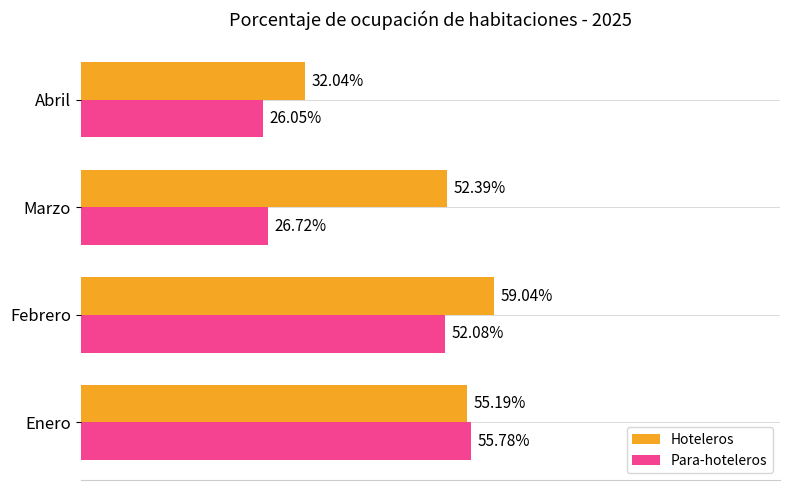

Which category has the highest value in the Para-hoteleros series?

Enero